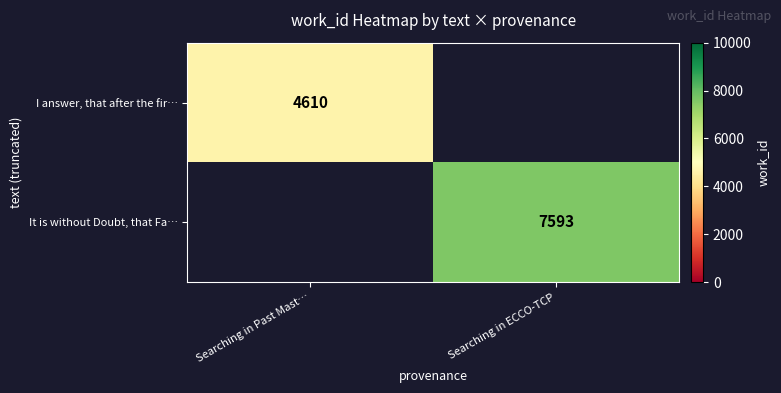

The value of I answer, that after the fir… at Searching in Past Mast… is 7134. True or false?

False